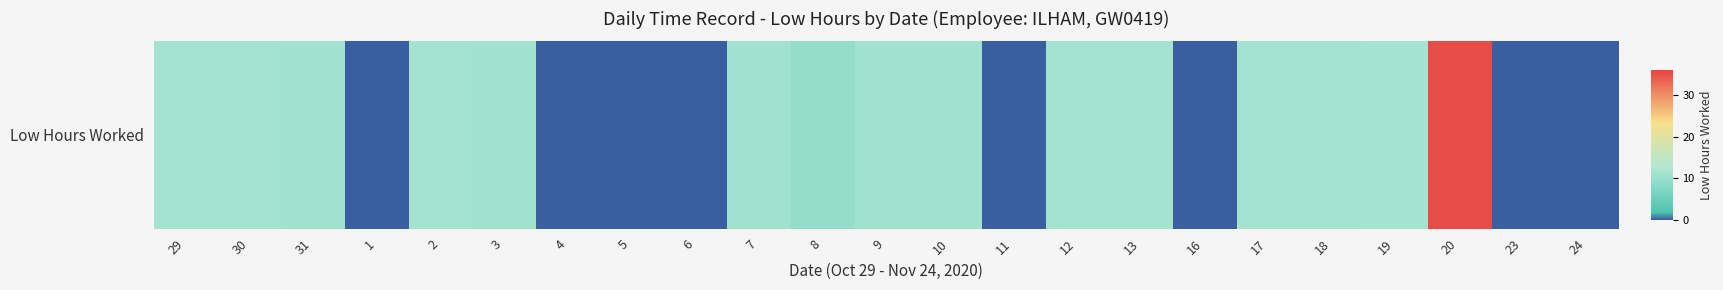

Reading left to right, what are all the values shown in this chart?

11.3	11.1	11.0	0.0	11.3	11.1	0.0	0.0	0.0	11.0	9.6	11.0	11.1	0.0	11.2	11.1	0.0	11.4	11.3	11.4	35.2	0.0	0.0